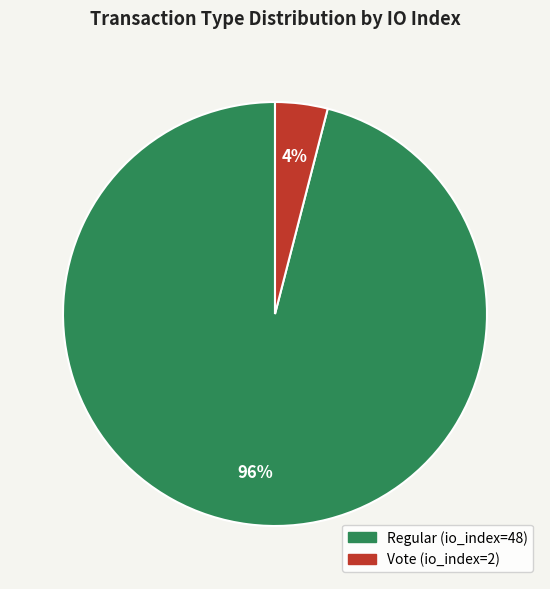

What percentage is the Vote slice, to the nearest percent?

4%